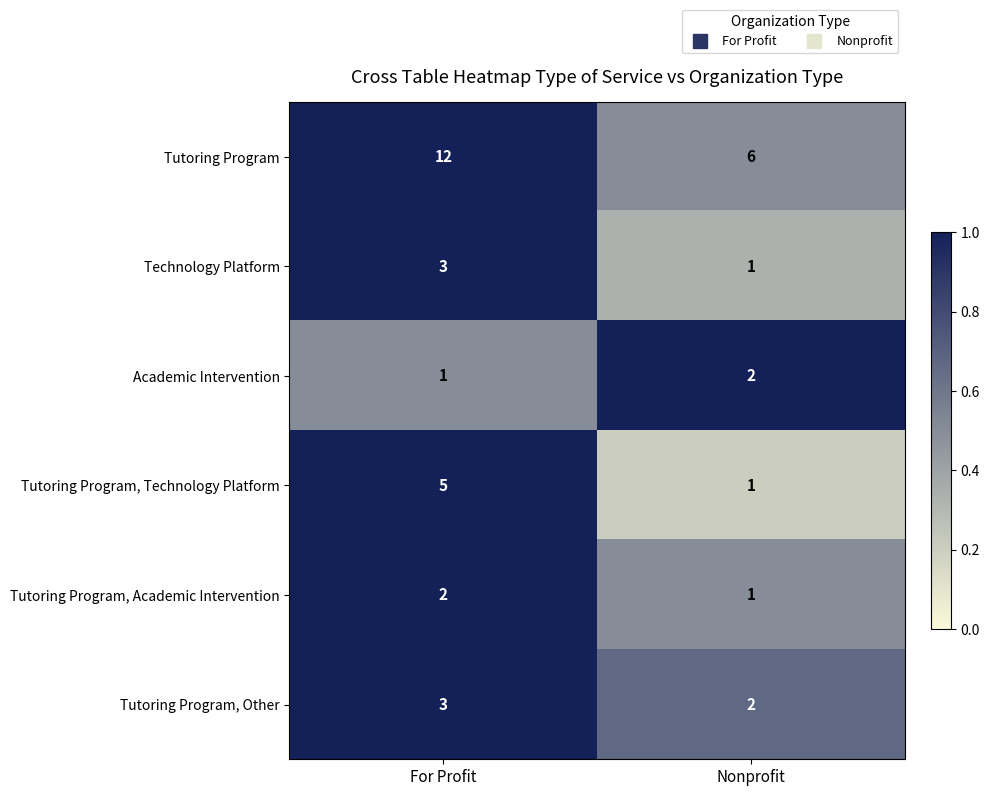

What is the highest value of the Tutoring Program, Technology Platform series?

5